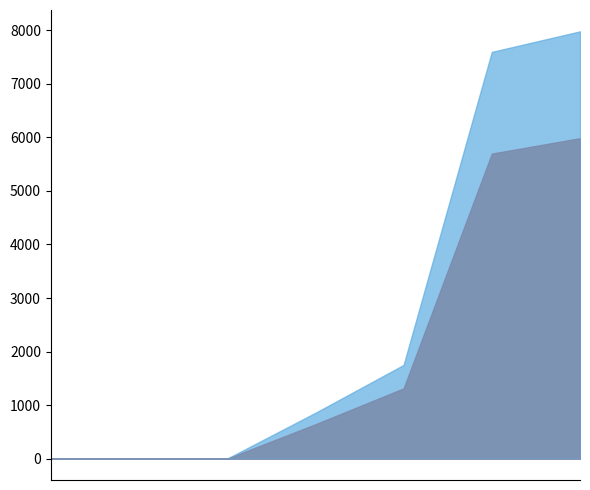

Rank the categories by value from lowest to highest.

5., 6., 7., 4., 3., 2., 1.